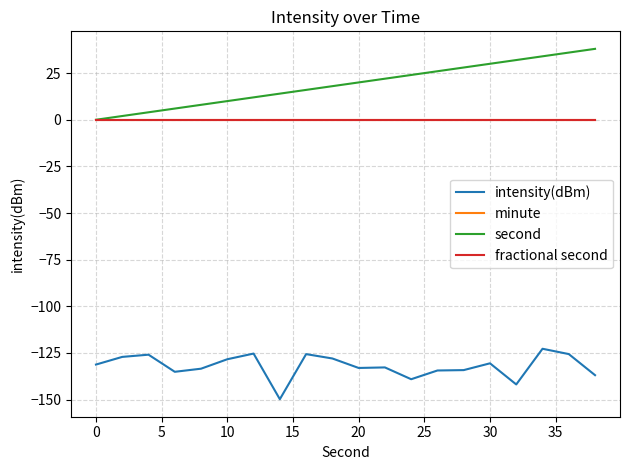

List the series in order of their peak value, highest first.

second, minute, fractional second, intensity(dBm)